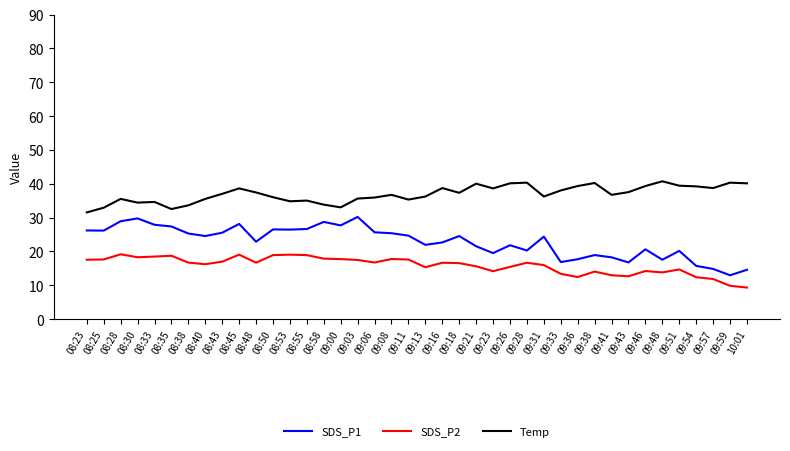

Rank the series by their average value, from lowest to highest.

SDS_P2, SDS_P1, Temp